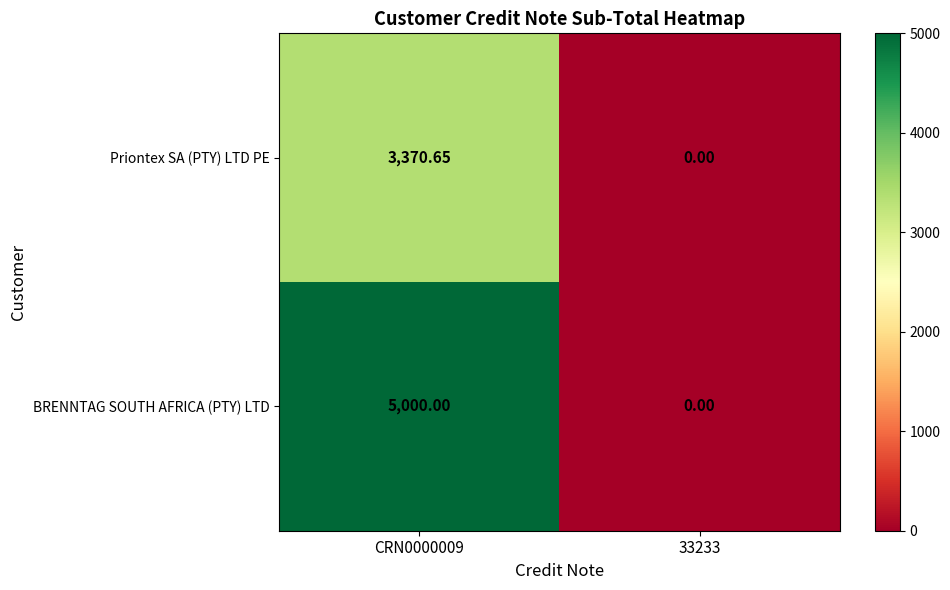

Which series has the largest total across all categories?

BRENNTAG SOUTH AFRICA (PTY) LTD